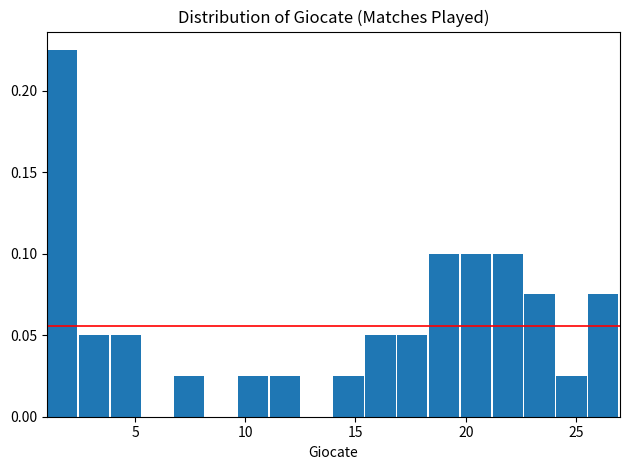

Around what value on the x-axis is the tallest bar? Give the approximate position of its centre, as read against the axis.

1.5